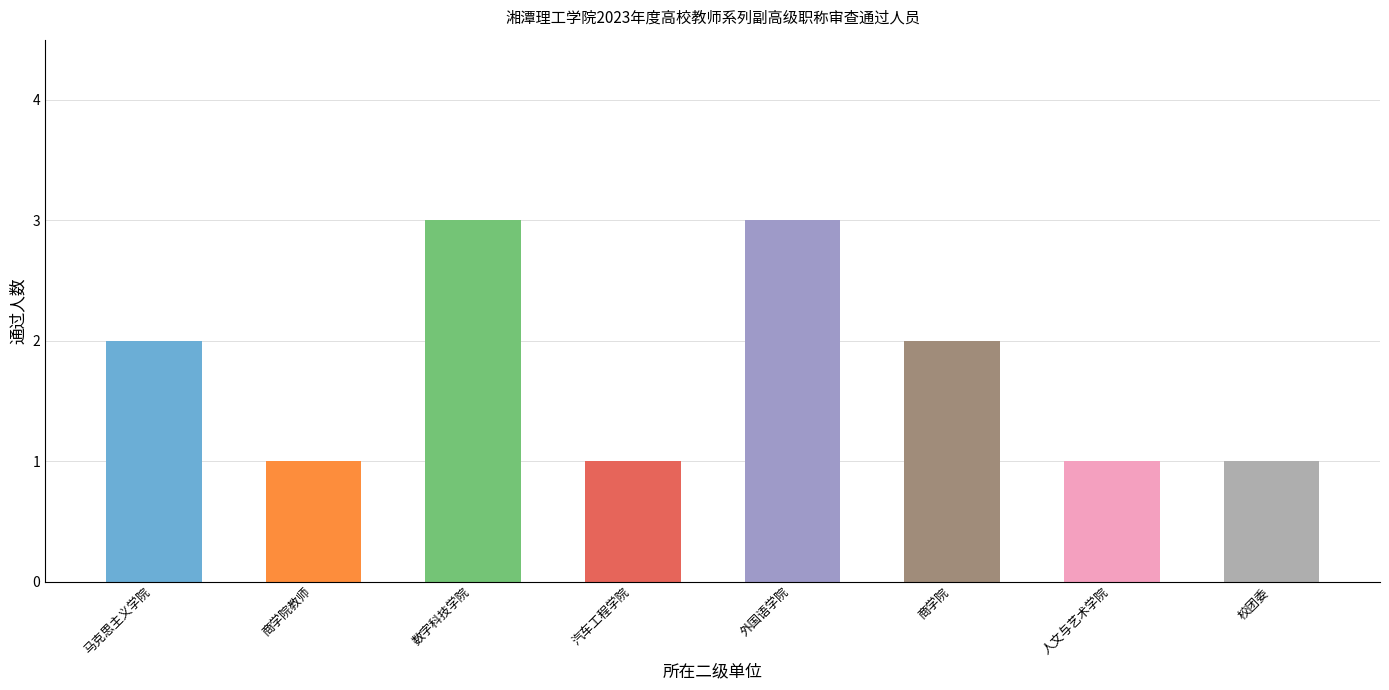

How many values are between 1 and 3?

8